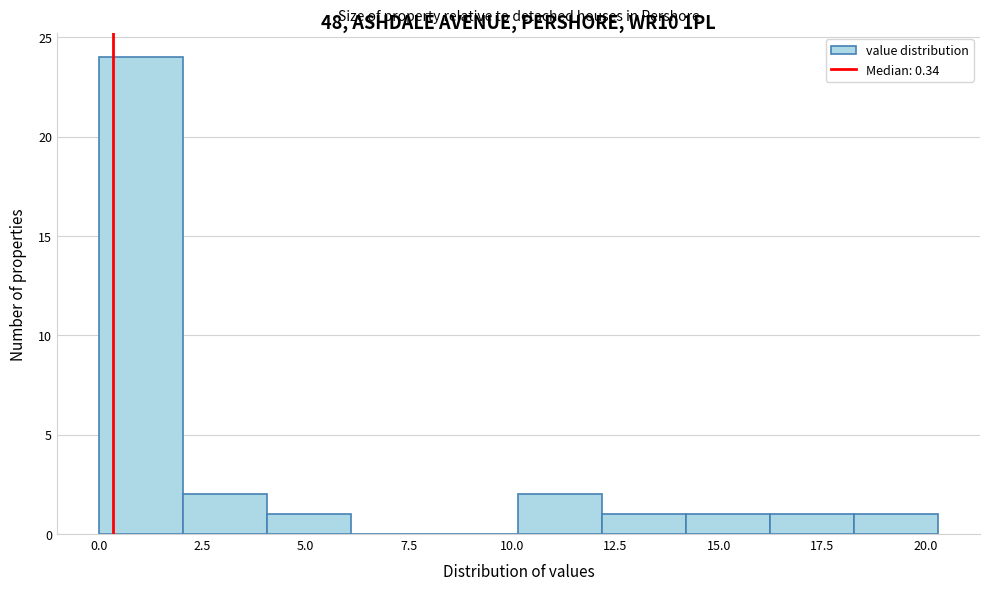

Over which range of the x-axis is the bar tallest?

0.0 to 2.0